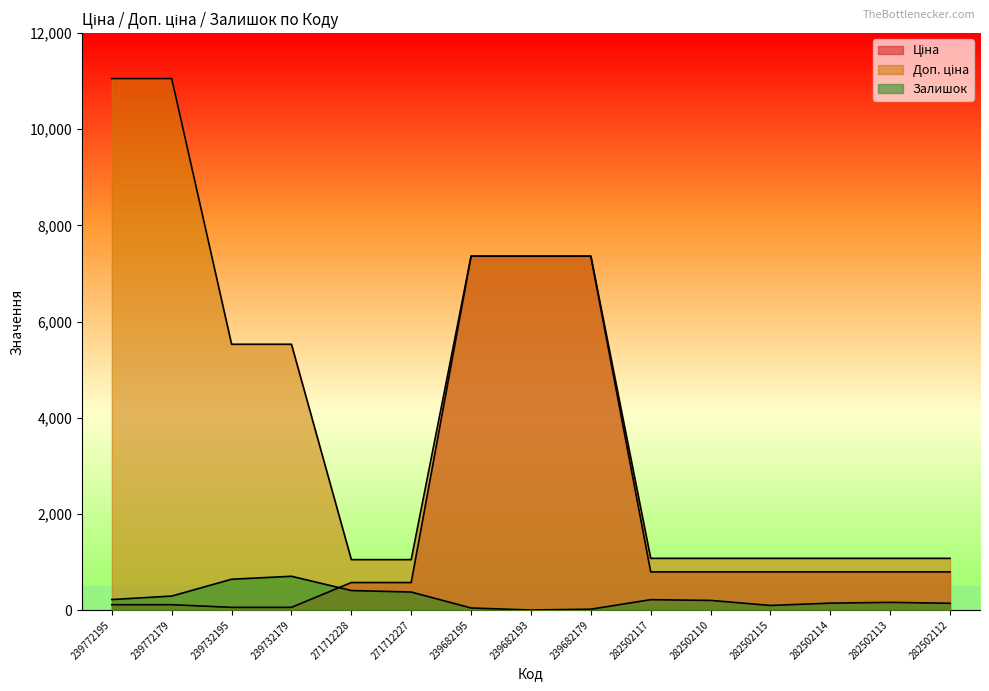

What are all the series names shown in the legend?

Ціна, Доп. ціна, Залишок